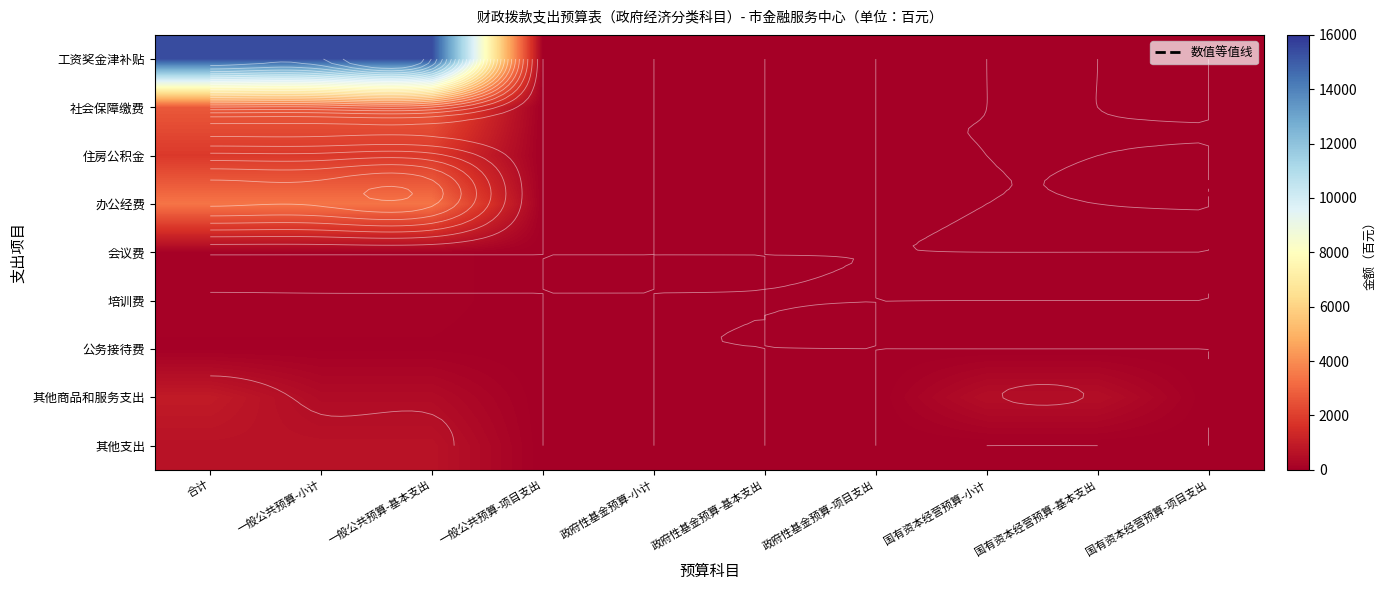

List the series in order of their peak value, lowest first.

公务接待费, 会议费, 培训费, 其他支出, 其他商品和服务支出, 住房公积金, 社会保障缴费, 办公经费, 工资奖金津补贴